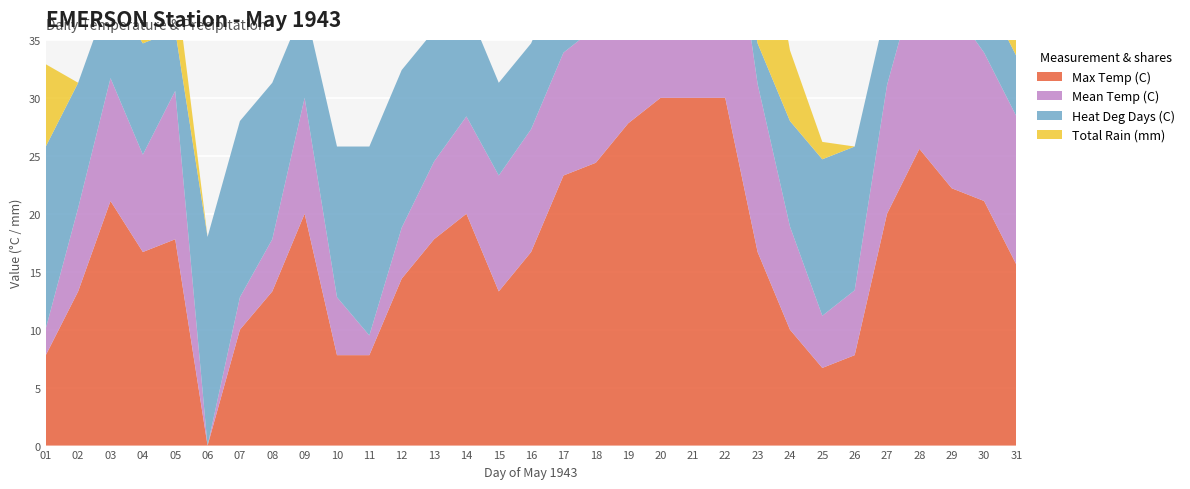

Reading left to right, list all the values displayed in this chart.

Max Temp (C): 7.8	13.3	21.1	16.7	17.8	0.0	10.0	13.3	20.0	7.8	7.8	14.4	17.8	20.0	13.3	16.7	23.3	24.4	27.8	30.0	30.0	30.0	16.7	10.0	6.7	7.8	20.0	25.6	22.2	21.1	15.6
Mean Temp (C): 2.3	7.2	10.6	8.4	12.8	0.0	2.8	4.5	10.0	5.0	1.7	4.4	6.7	8.4	10.0	10.6	10.6	11.7	14.5	18.9	17.2	20.6	14.5	8.9	4.5	5.6	11.1	15.6	15.6	12.8	12.8
Heat Deg Days (C): 15.7	10.8	7.4	9.6	5.2	18.0	15.2	13.5	8.0	13.0	16.3	13.6	11.3	9.6	8.0	7.4	7.4	6.3	3.5	0.0	0.8	0.0	3.5	9.1	13.5	12.4	6.9	2.4	2.4	5.2	5.2
Total Rain (mm): 7.1	0.0	0.0	2.5	4.6	0.0	0.0	0.0	0.0	0.0	0.0	0.0	0.0	0.0	0.0	0.0	0.0	0.0	0.0	0.0	0.0	0.0	15.2	6.1	1.5	0.0	0.0	0.0	0.0	0.0	7.6